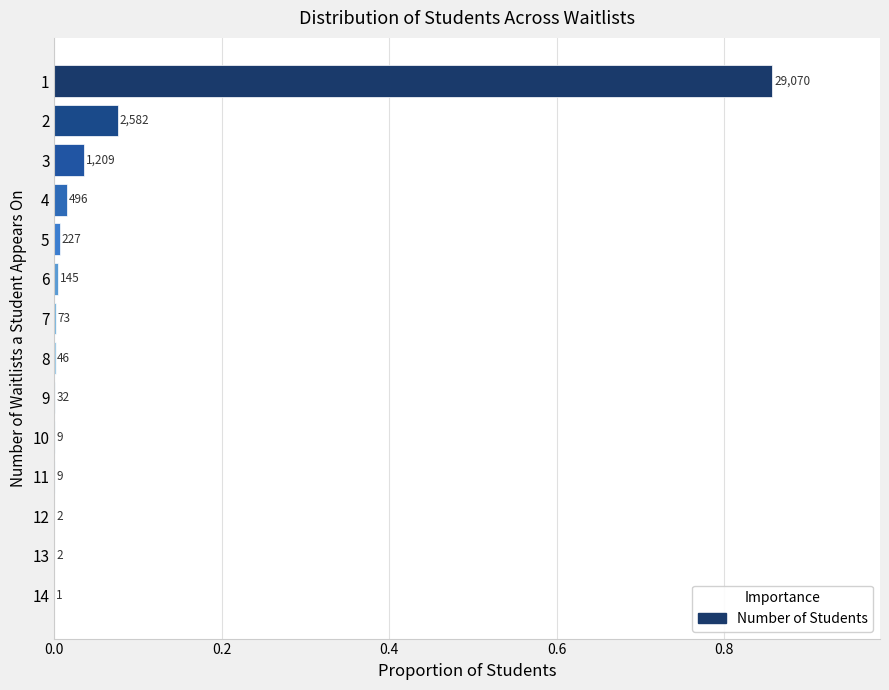

Are the bars horizontal?

Yes